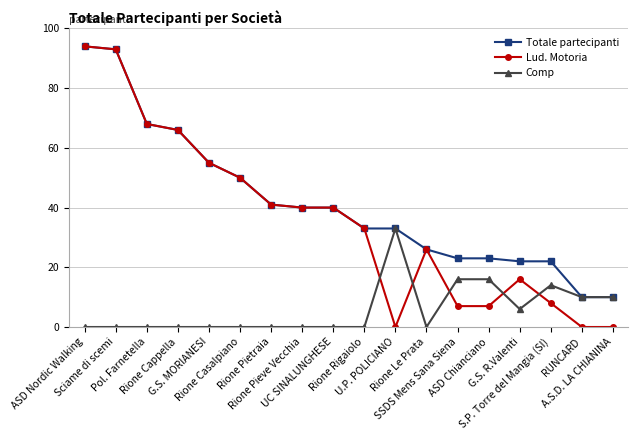

Which series has the largest total across all categories?

Totale partecipanti